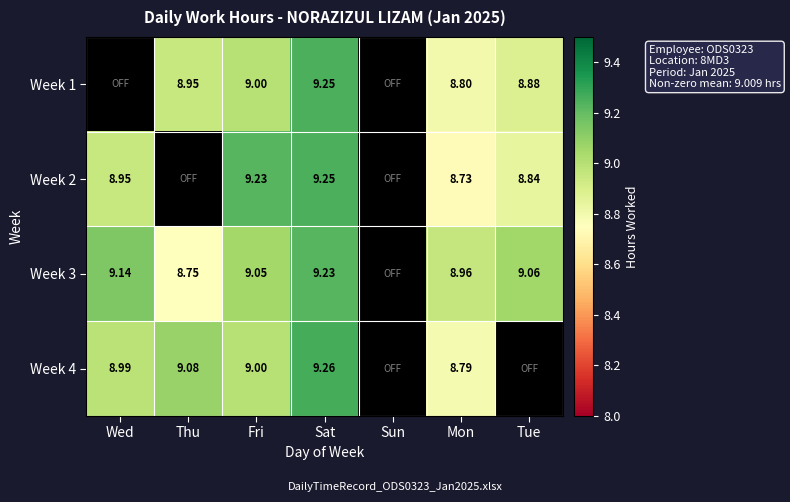

What is the highest value of the Week 2 series?

9.2